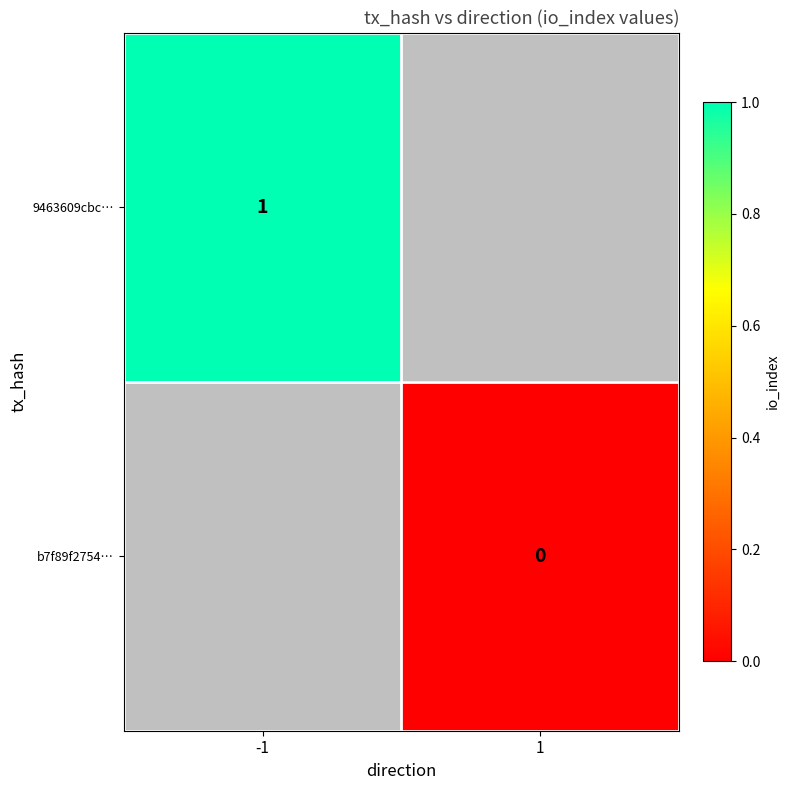

At which category does the chart reach its minimum across all series?

1